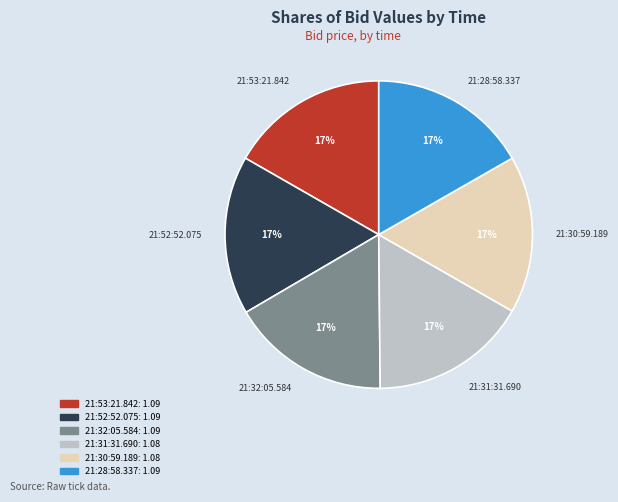

Do 21:31:31.690 and 21:32:05.584 together represent more than half of the pie?

No